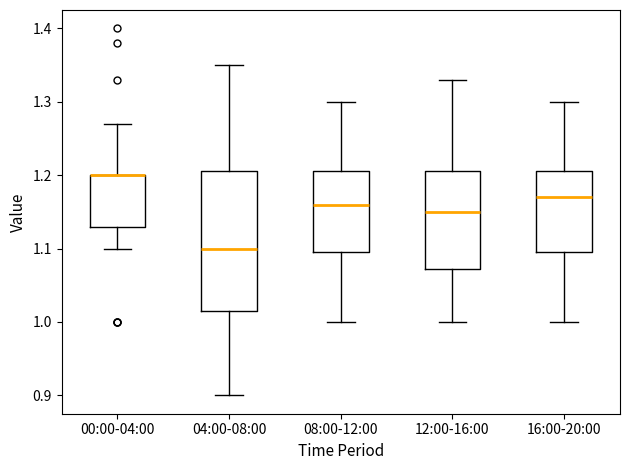

Reading left to right, read every box against the y-axis: the position of its median line, the range the box covers, and the ends of its whiskers. The values are not printed on the chart, so give them approximately, as read against the axis.

00:00-04:00: median 1.20 (drawn on the box's upper edge), box 1.13 to 1.20, whiskers 1.10 to 1.27
04:00-08:00: median 1.10, box 1.02 to 1.21, whiskers 0.90 to 1.35
08:00-12:00: median 1.16, box 1.10 to 1.21, whiskers 1.00 to 1.30
12:00-16:00: median 1.15, box 1.07 to 1.21, whiskers 1.00 to 1.33
16:00-20:00: median 1.17, box 1.10 to 1.21, whiskers 1.00 to 1.30